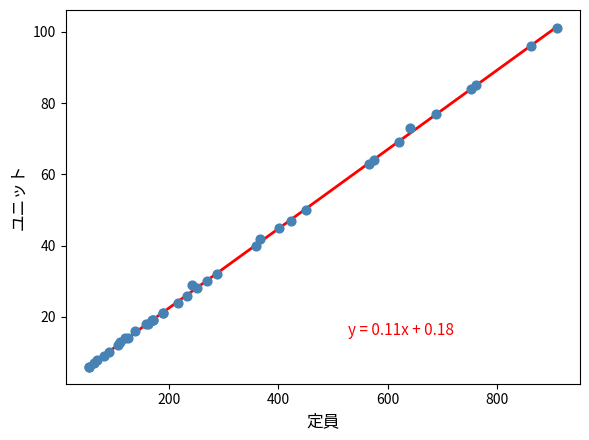

What Y value in the scatter plot is closest to 53?

50